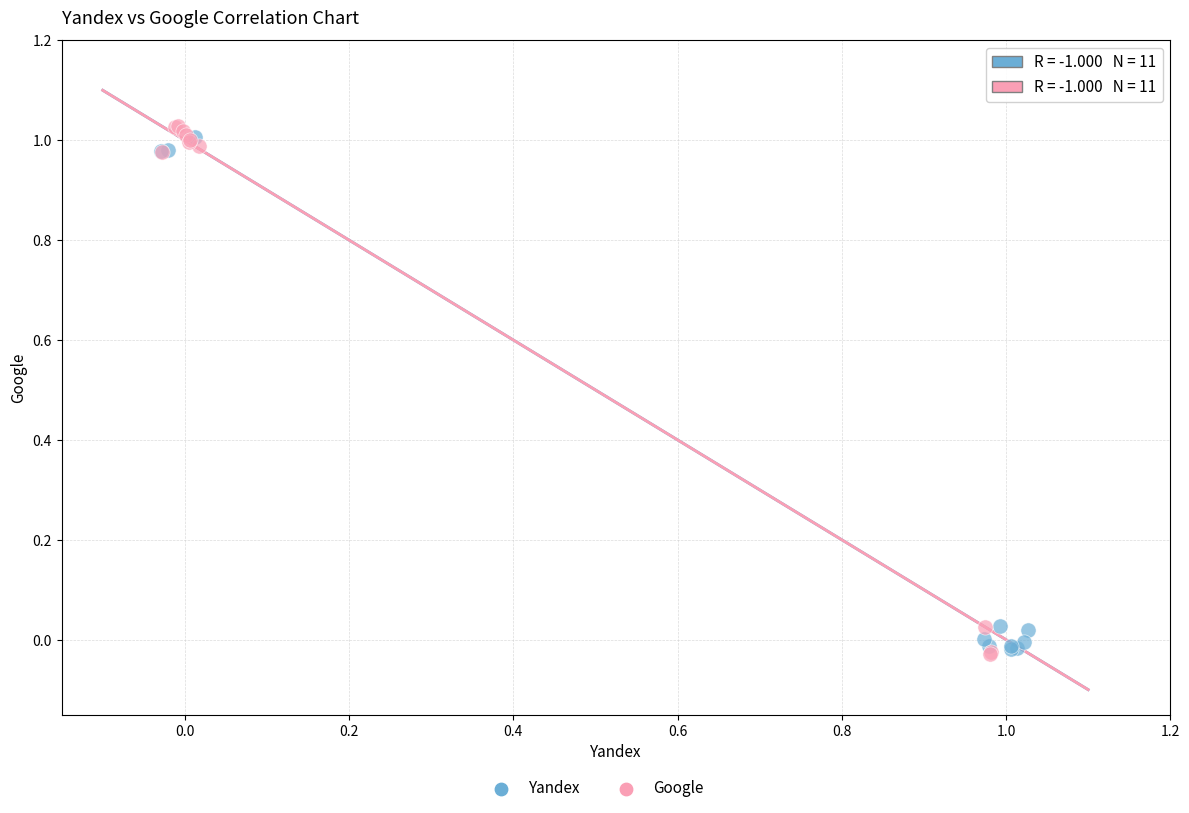

Which series has the largest Y range (max minus min)?

Google